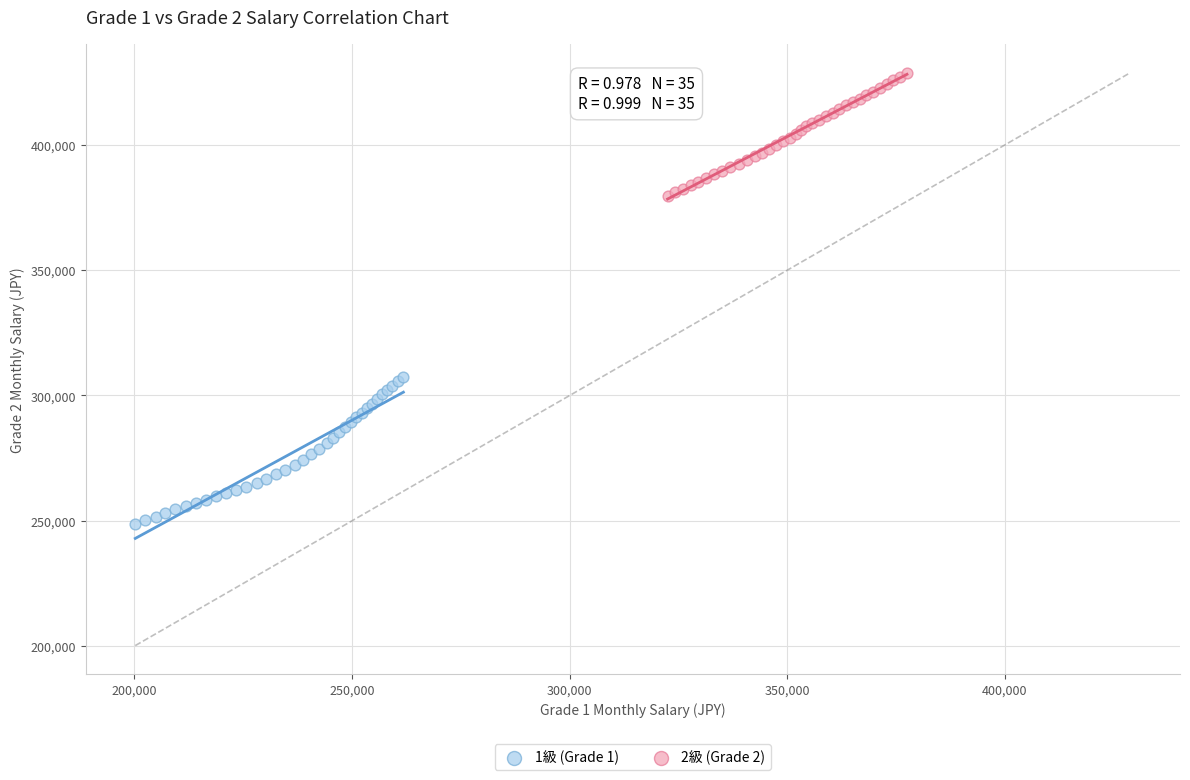

What are all the series names shown in the legend?

1級 (Grade 1), 2級 (Grade 2)